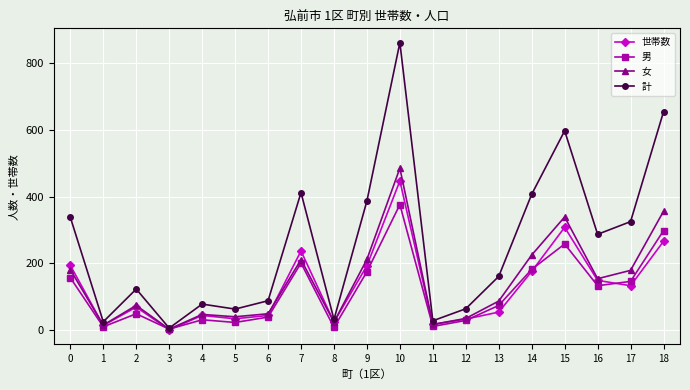

At which category is the sum across all series the highest?

10